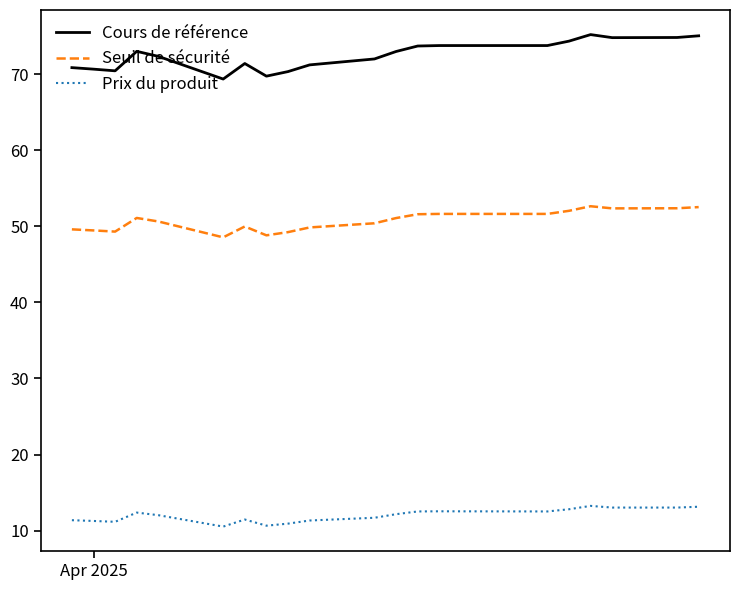

What is the difference between the maximum and minimum values in the Seuil de sécurité series?

4.1